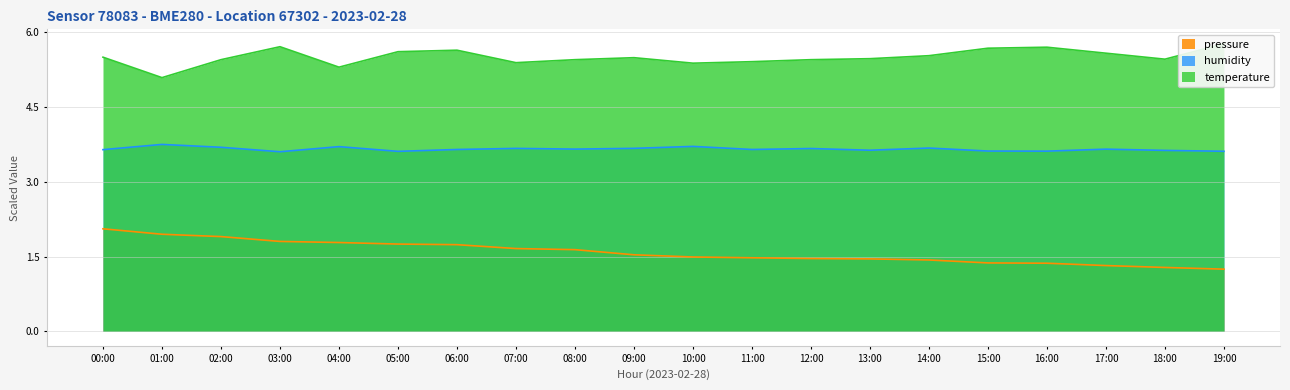

At how many categories does at least one series exceed 4?

20